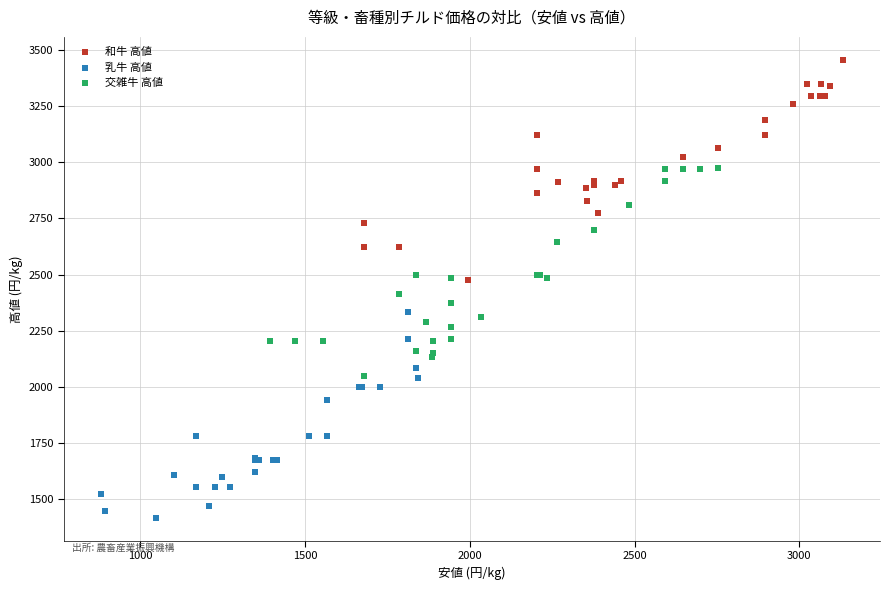

What are all the series names shown in the legend?

和牛 高値, 乳牛 高値, 交雑牛 高値